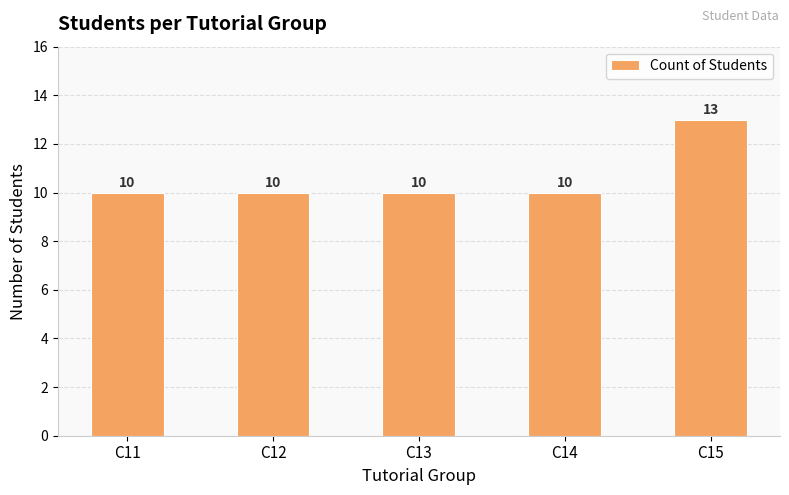

Between C15 and C11, which is larger?

C15